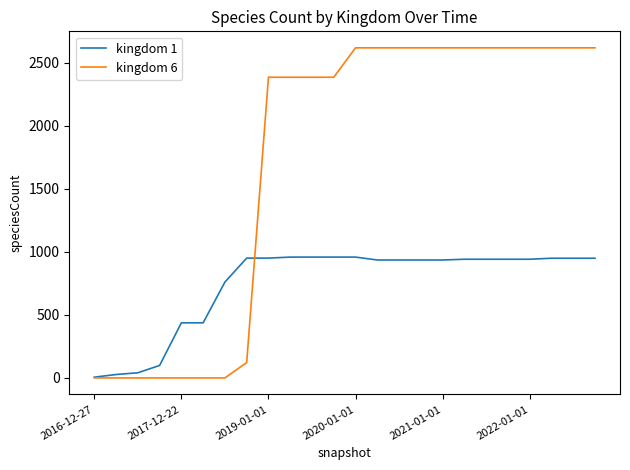

List the series in order of their peak value, lowest first.

kingdom 1, kingdom 6